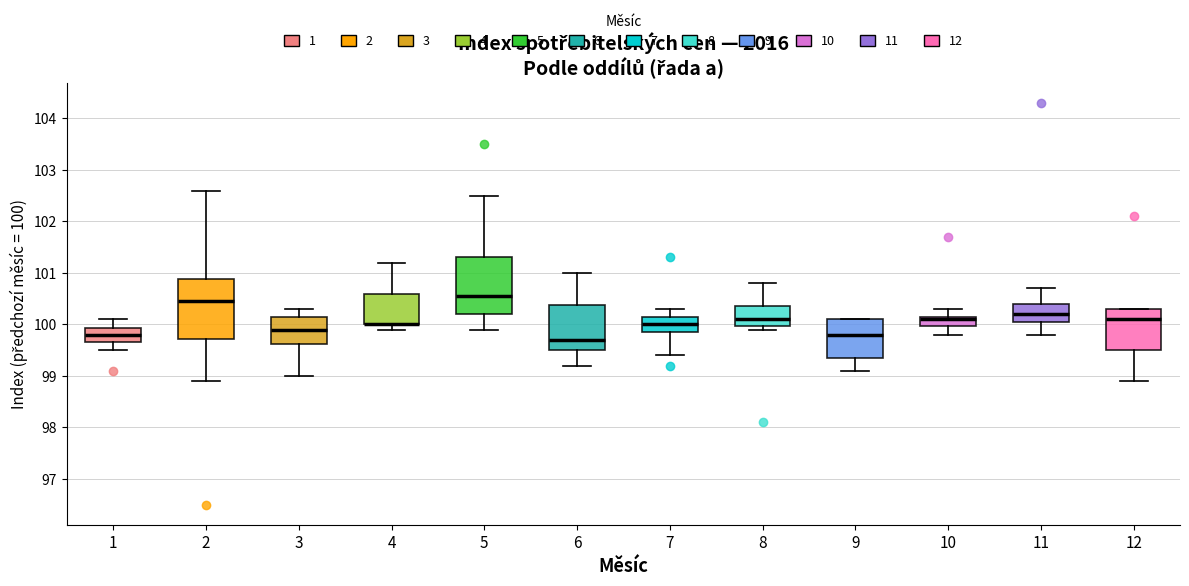

Reading left to right, read every box against the y-axis: the position of its median line, the range the box covers, and the ends of its whiskers. The values are not printed on the chart, so give them approximately, as read against the axis.

1: median 99.8, box 99.7 to 99.9, whiskers 99.5 to 100.1
2: median 100.5, box 99.7 to 100.9, whiskers 98.9 to 102.6
3: median 99.9, box 99.6 to 100.2, whiskers 99.0 to 100.3
4: median 100.0 (drawn on the box's lower edge), box 100.0 to 100.6, whiskers 99.9 to 101.2
5: median 100.6, box 100.2 to 101.3, whiskers 99.9 to 102.5
6: median 99.7, box 99.5 to 100.4, whiskers 99.2 to 101.0
7: median 100.0, box 99.9 to 100.2, whiskers 99.4 to 100.3
8: median 100.1, box 100.0 to 100.4, whiskers 99.9 to 100.8
9: median 99.8, box 99.4 to 100.1, whiskers 99.1 to 100.1
10: median 100.1, box 100.0 to 100.2, whiskers 99.8 to 100.3
11: median 100.2, box 100.1 to 100.4, whiskers 99.8 to 100.7
12: median 100.1, box 99.5 to 100.3, whiskers 98.9 to 100.3